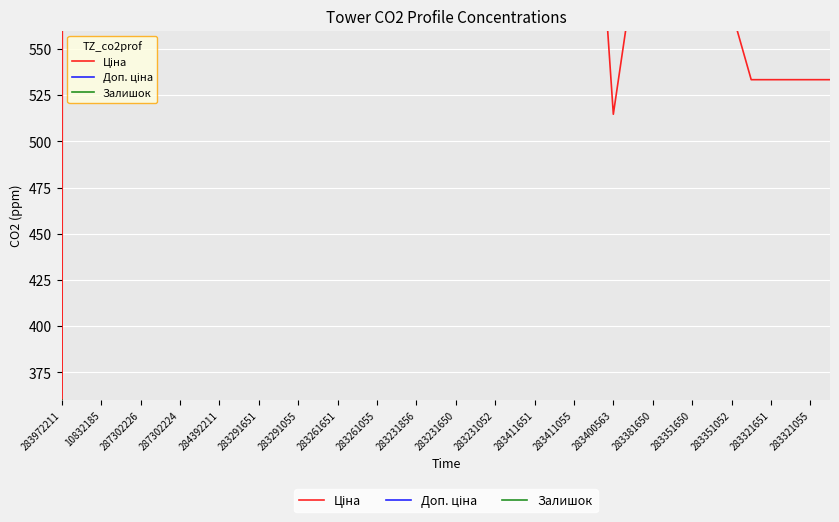

What is the greatest value displayed?

19343.1